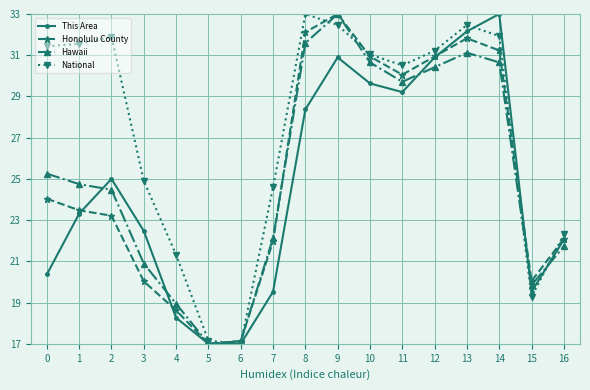

Rank the series at 0 from lowest to highest value.

This Area, Honolulu County, Hawaii, National